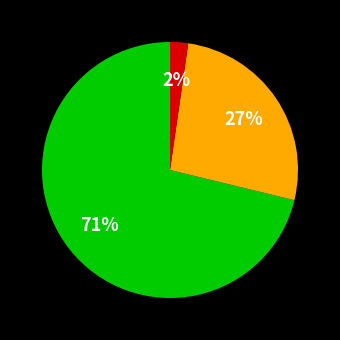

How many slices are in this pie chart?

3